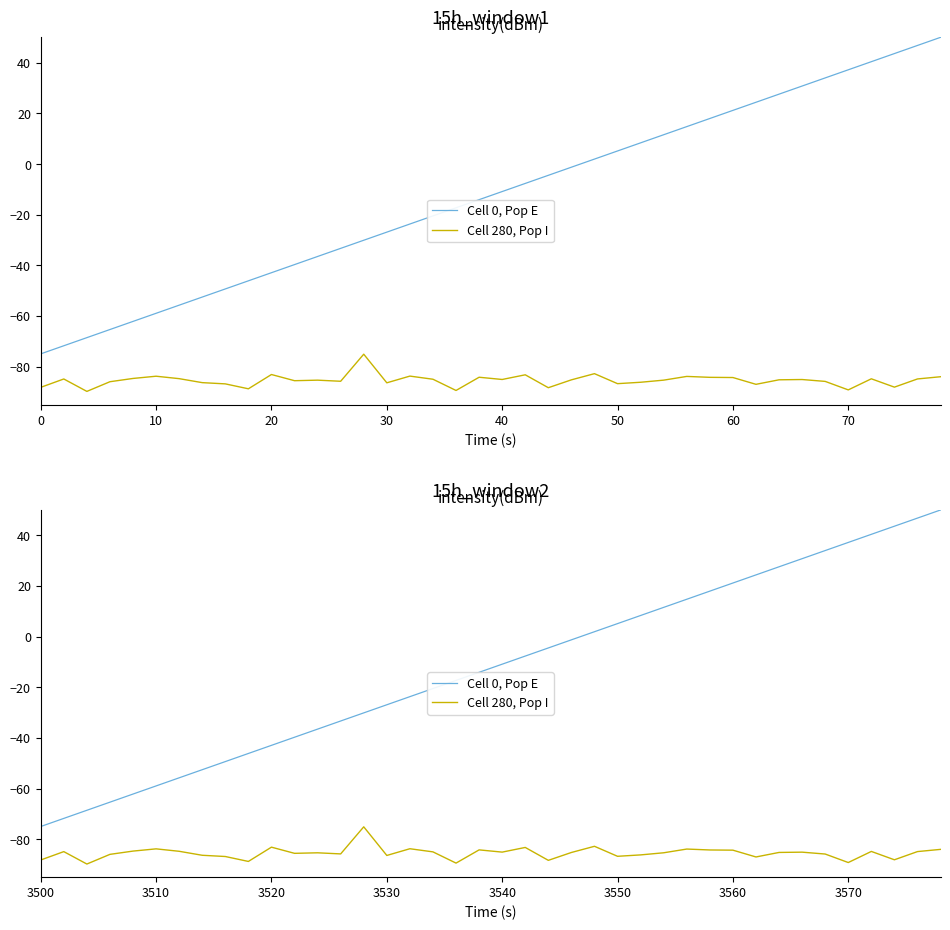

What is the smallest value displayed?

-89.8